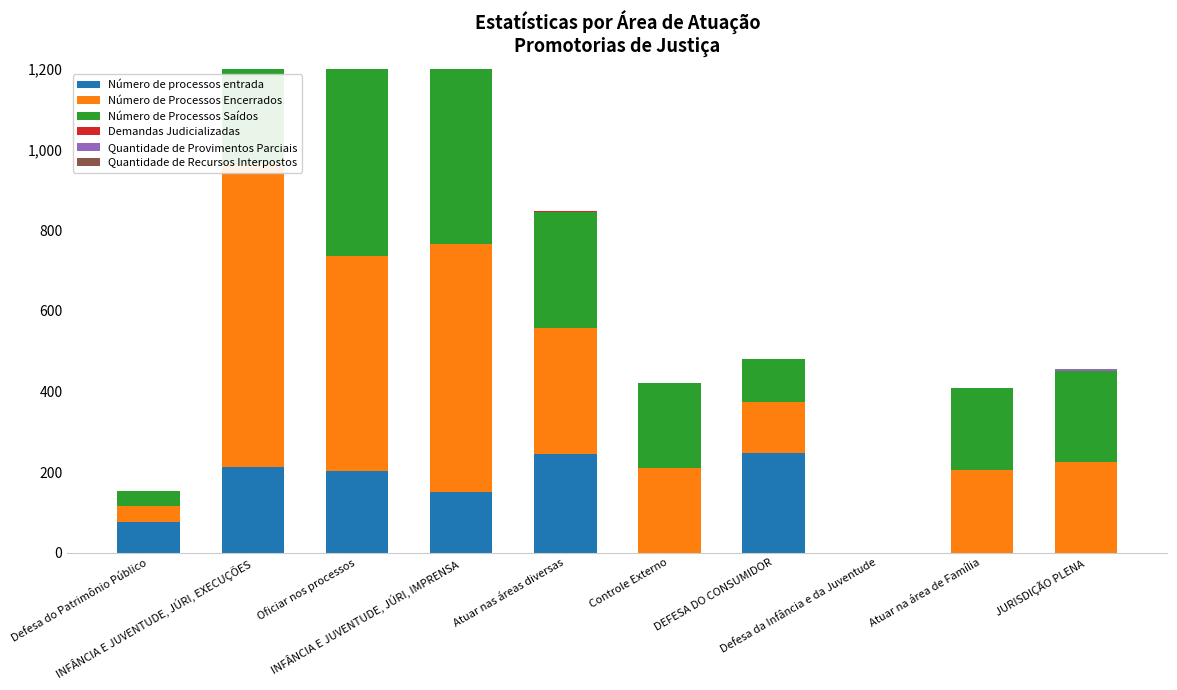

Is it true that Quantidade de Provimentos Parciais equals 1 at Oficiar nos processos?

False